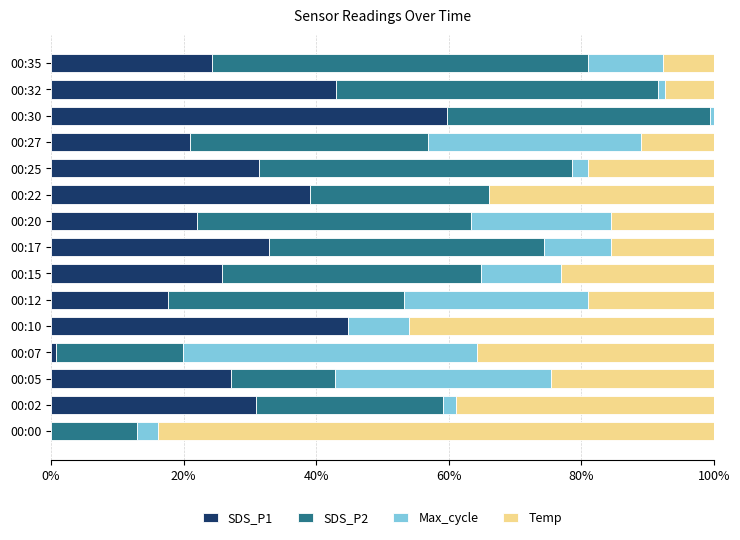

Which category has the highest value in the SDS_P1 series?

00:30